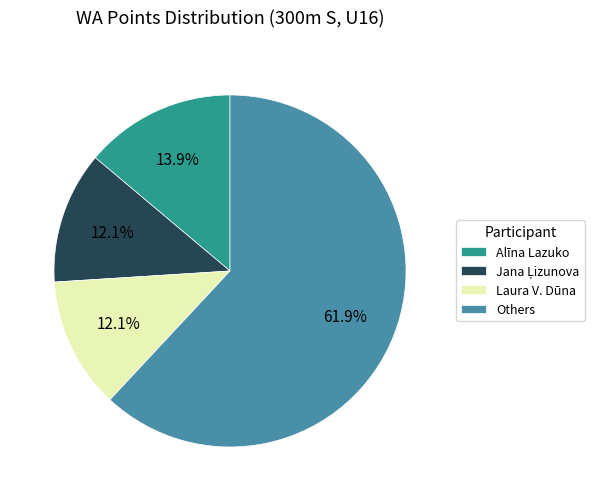

Which slice is the largest?

Others